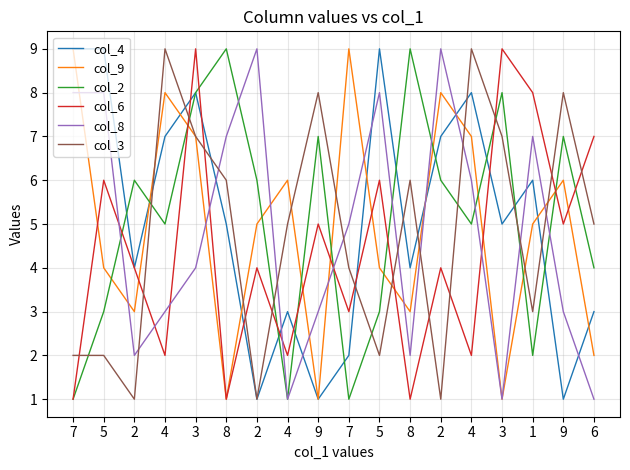

How many categories are shown in the chart?

18